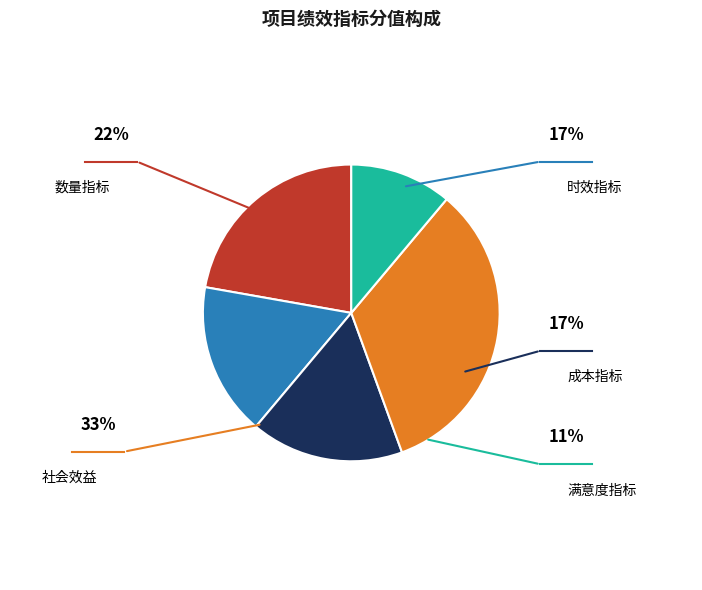

True or false: 成本指标 accounts for 17% of the total.

True